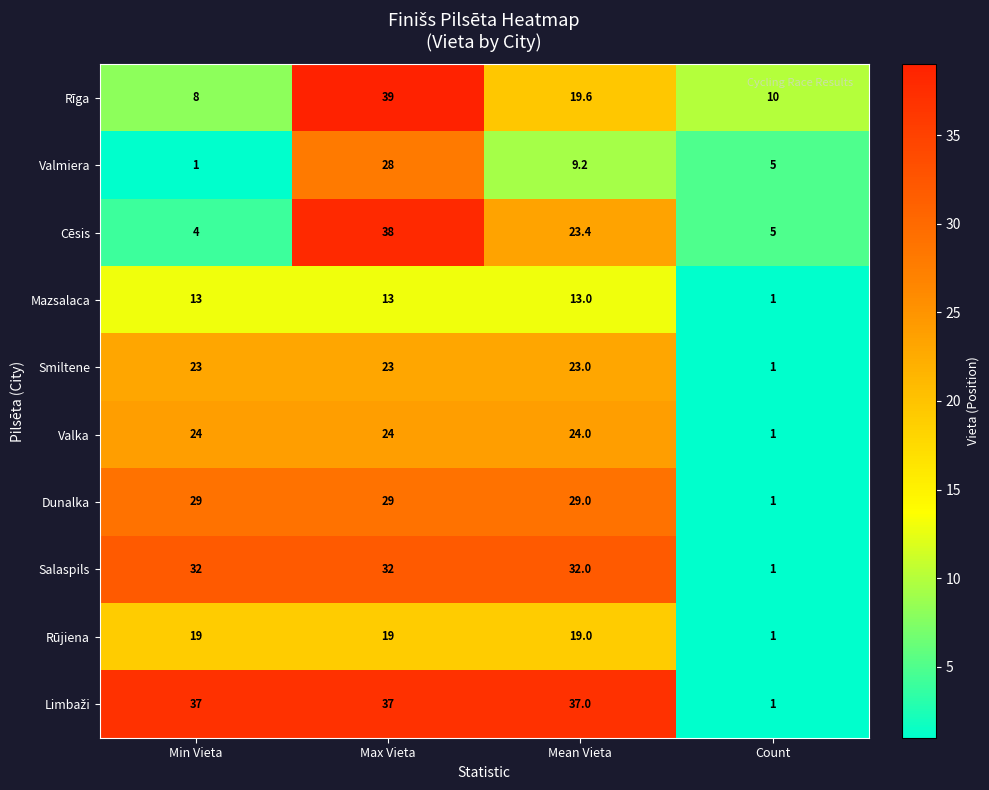

What is the greatest value displayed?

39.0